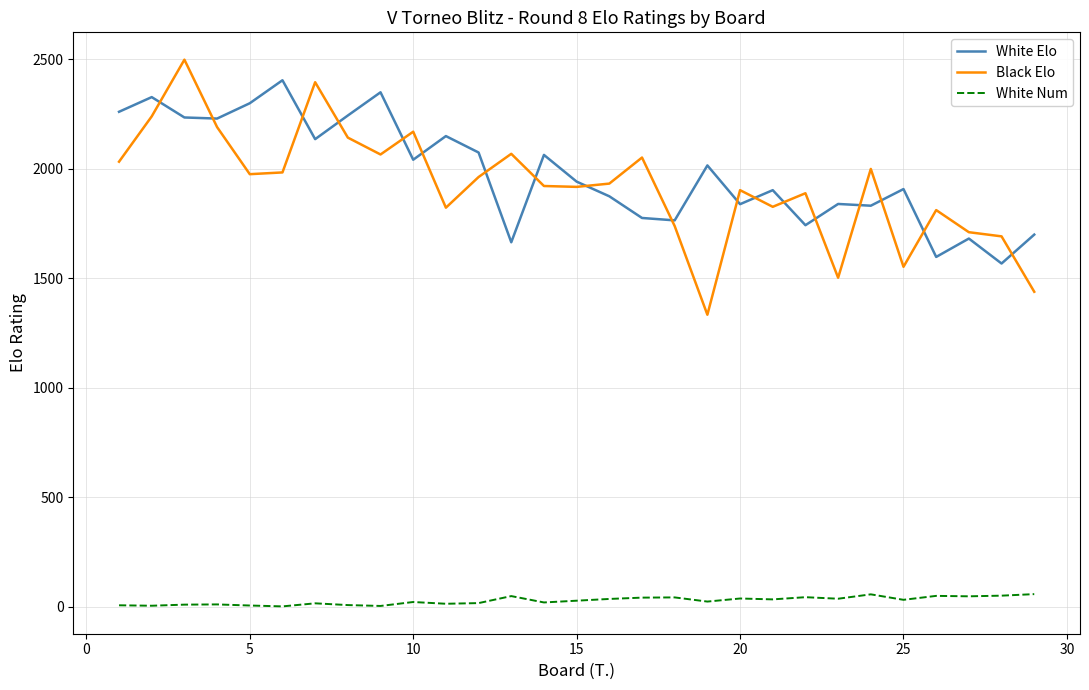

What is the maximum value for White Num?

58